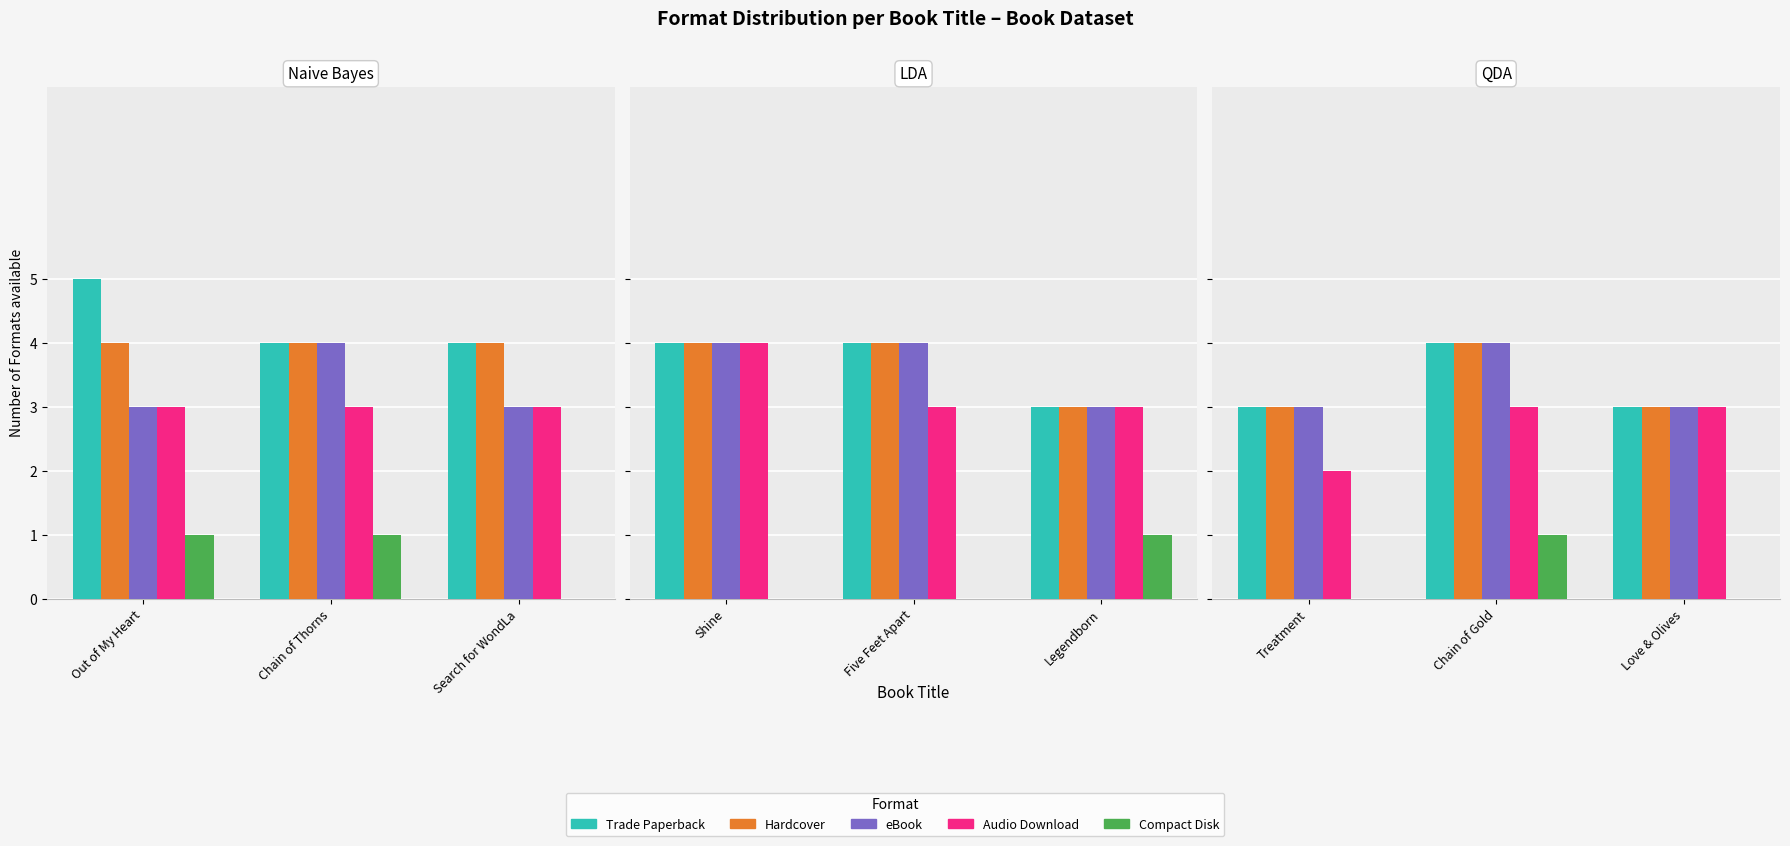

What position from the left is Treatment?

1